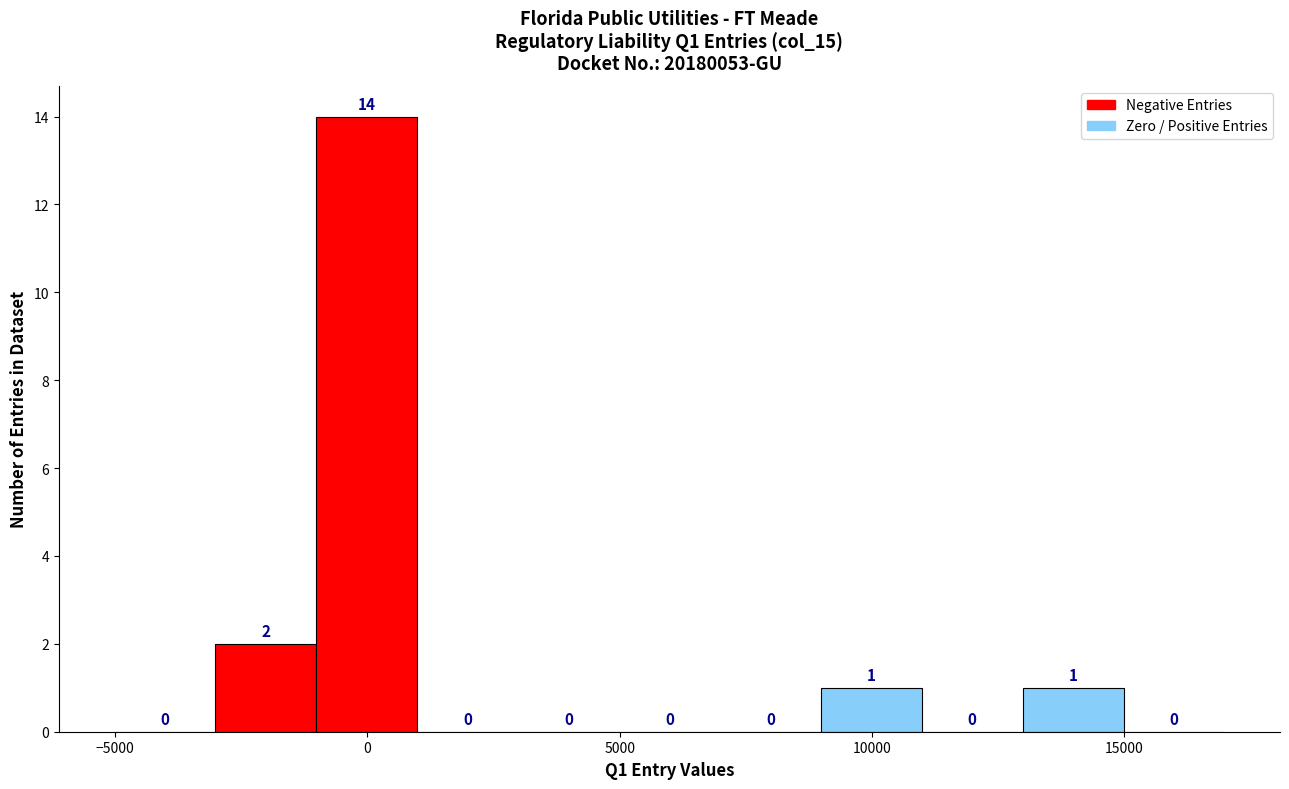

How tall is the bar that spans -3000 to -1000 on the x-axis? The bar edges are not printed on the chart, so give them approximately, as read against the axis.

2